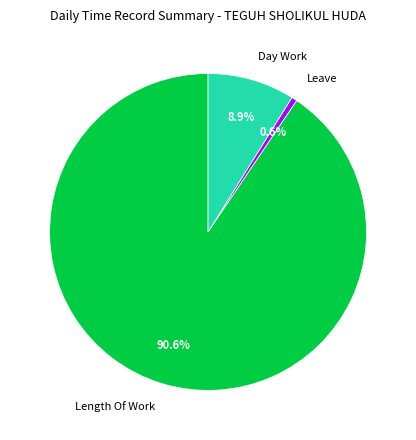

Is Length Of Work the majority of the pie?

Yes